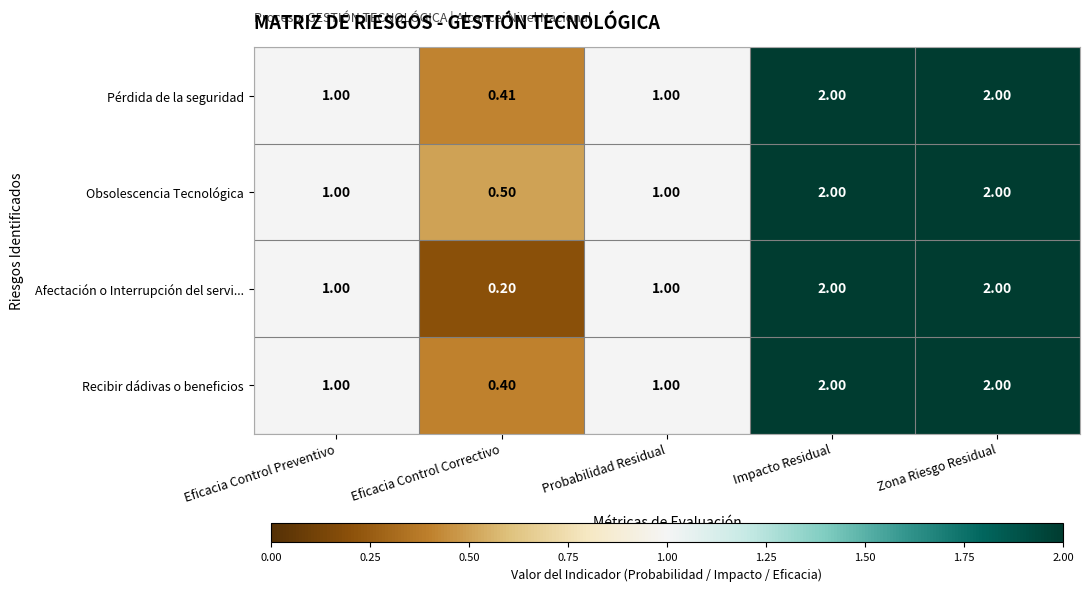

At how many categories does at least one series exceed 0?

5